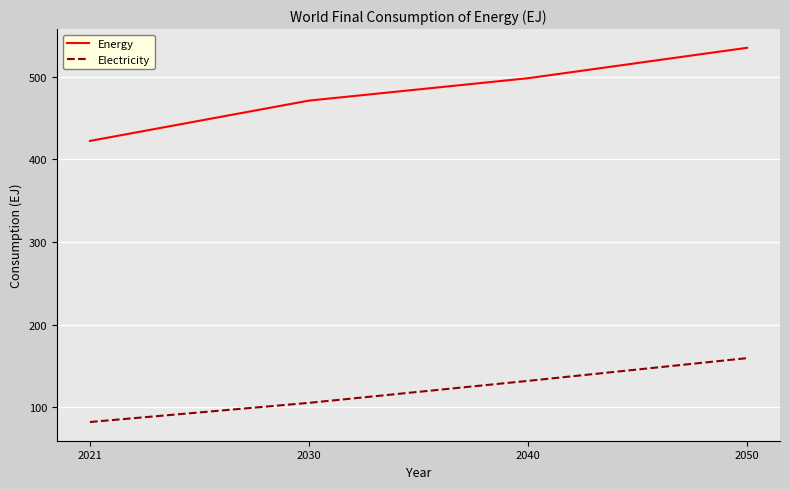

What is the sum of the Energy values at 2040 and 2030?

969.5